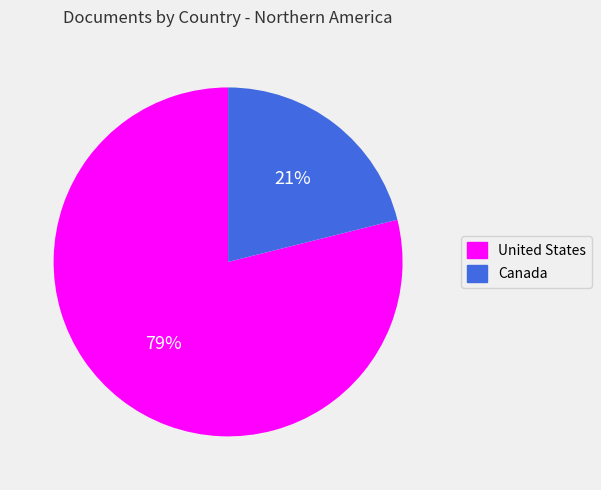

What is the ratio of the value at Canada to the value at United States?

0.3